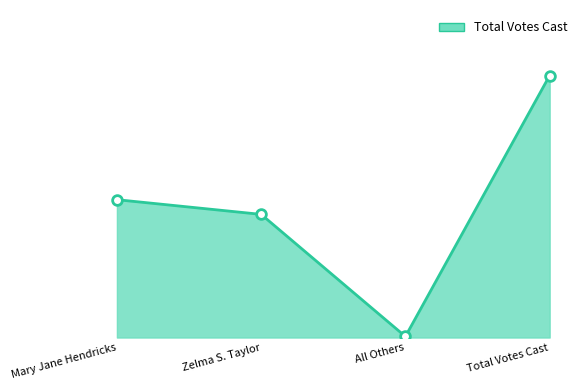

Reading left to right, list all the values displayed in this chart.

938	838	7	1783